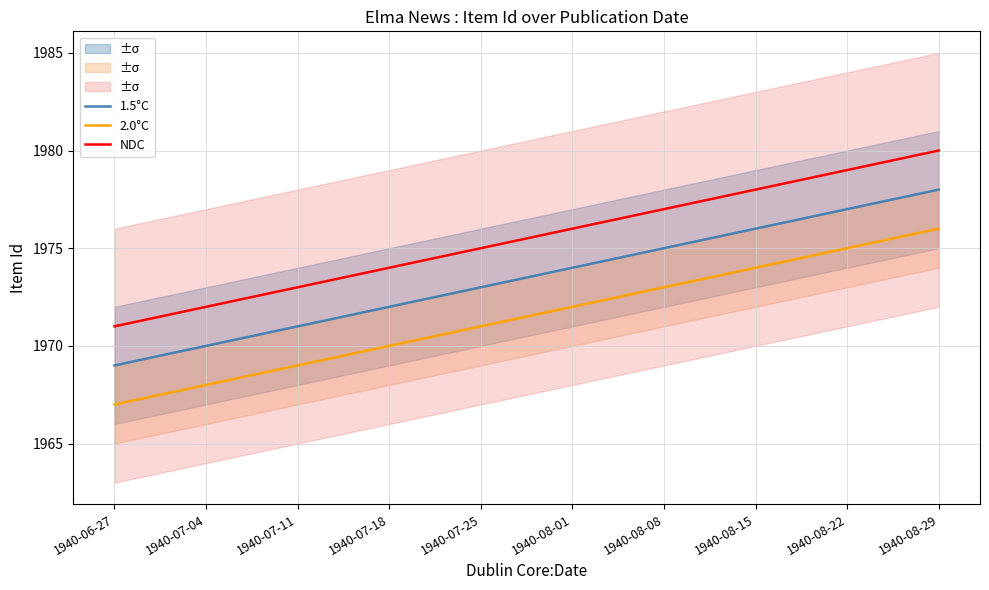

List the series in order of their peak value, lowest first.

2.0°C, 1.5°C, NDC